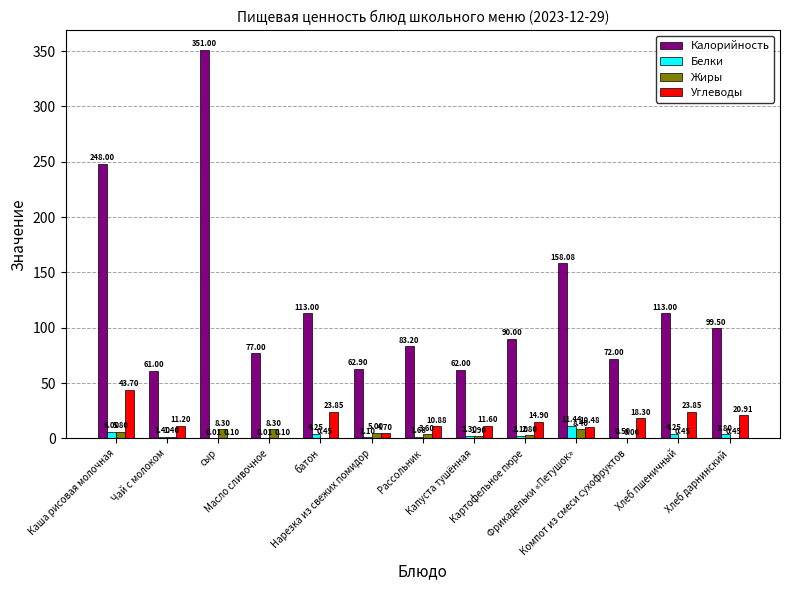

What is the sum of all Углеводы values?

194.6